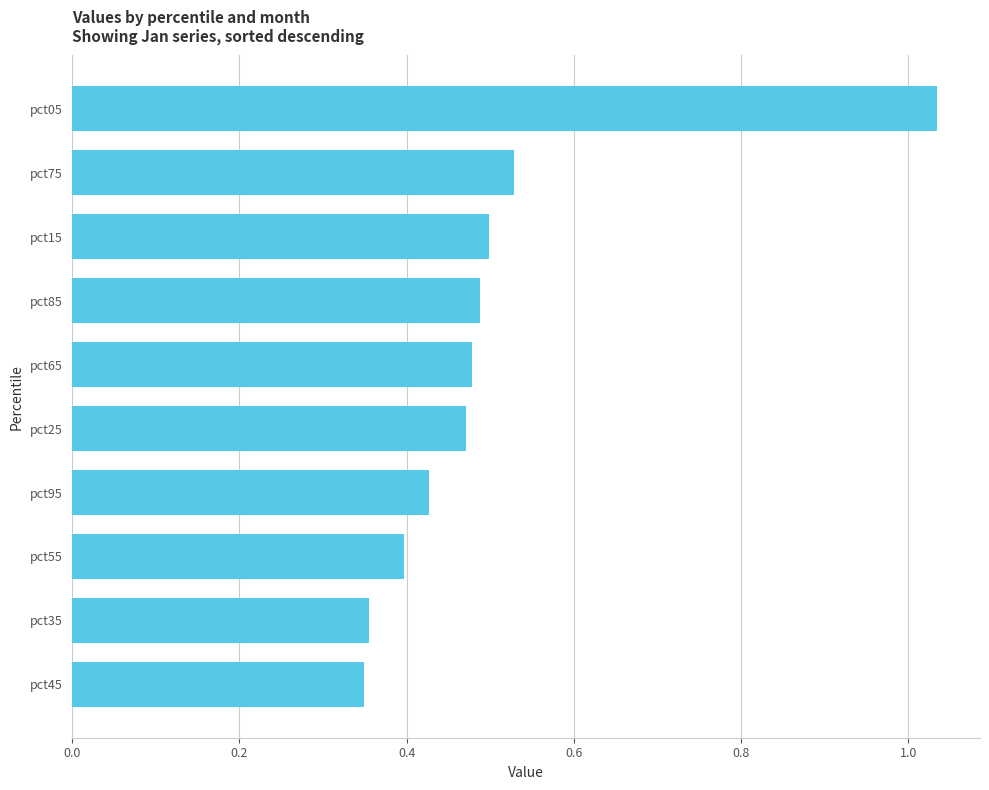

The value at pct05 is 0.7. True or false?

False